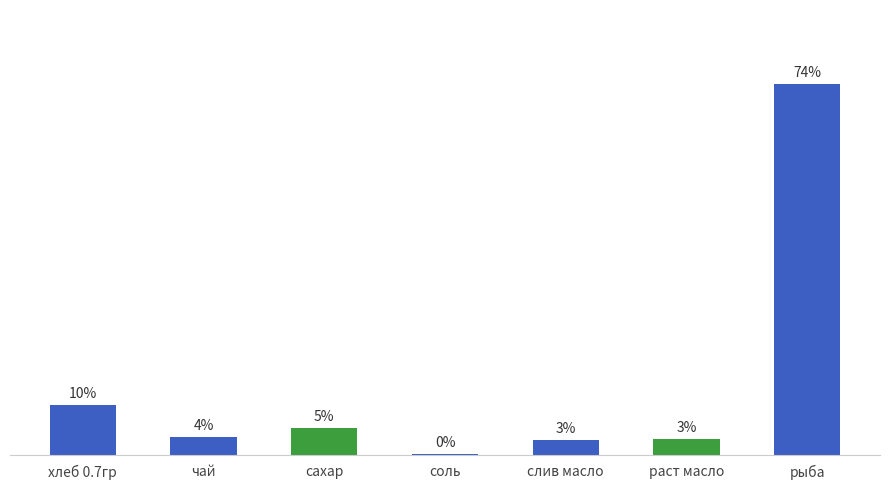

Are the bars horizontal?

No